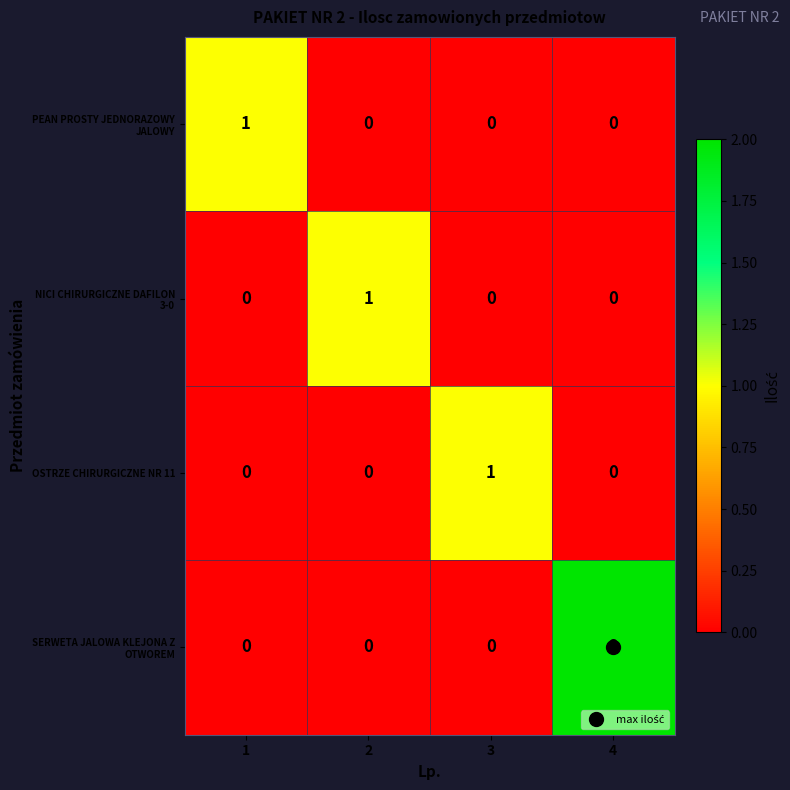

At how many categories does at least one series exceed 0?

4